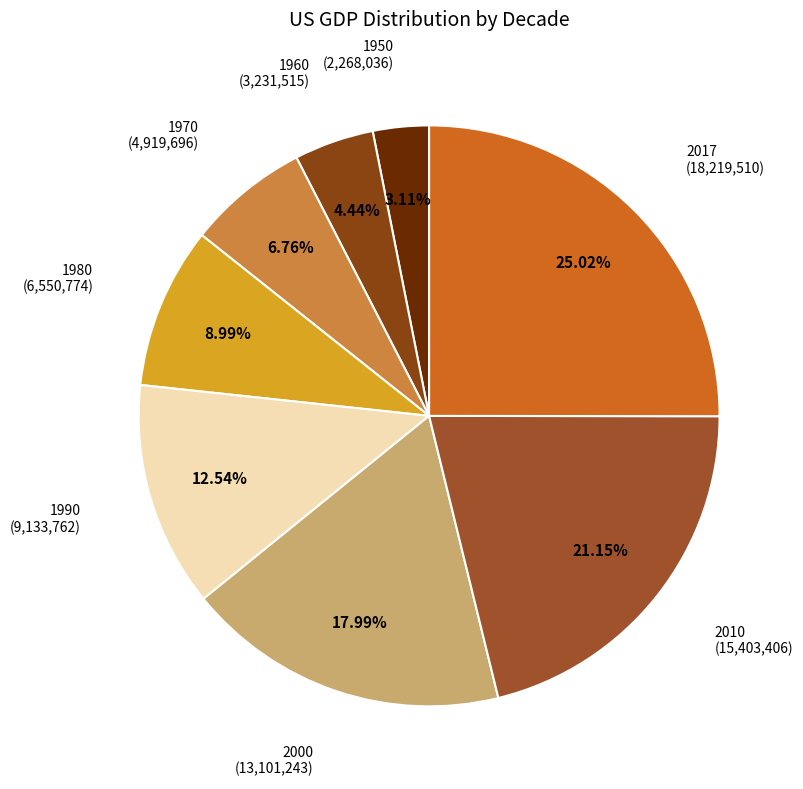

What percentage is the 2017 slice, to the nearest percent?

25%